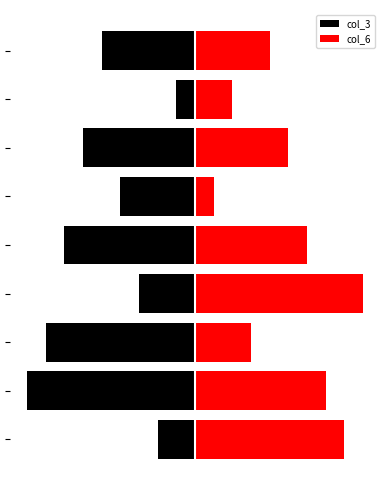

The value of col_3 at 0 is -2. True or false?

True